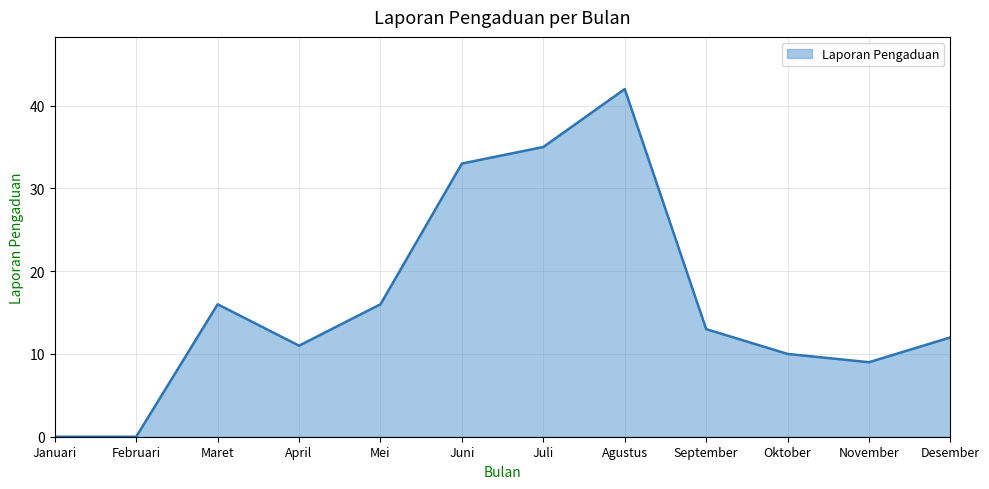

What position from the left is Maret?

3